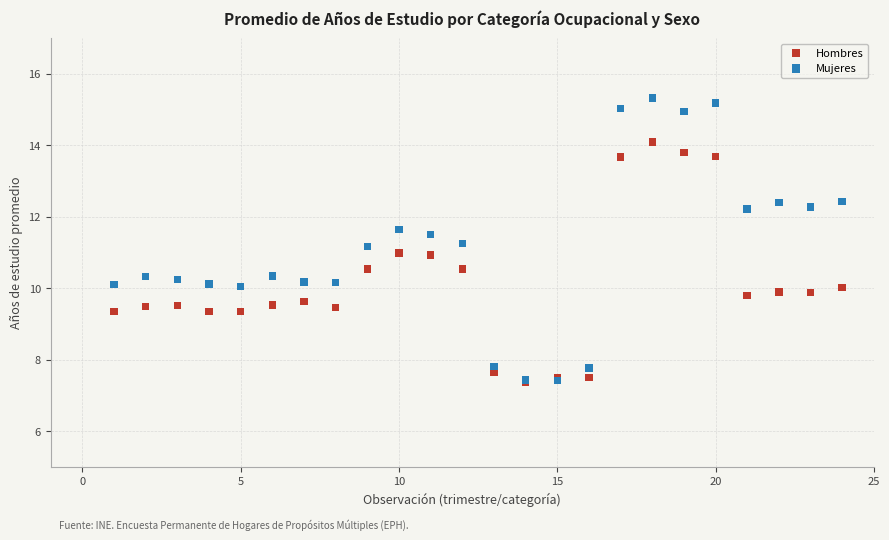

Which series contains the highest Y value?

Mujeres